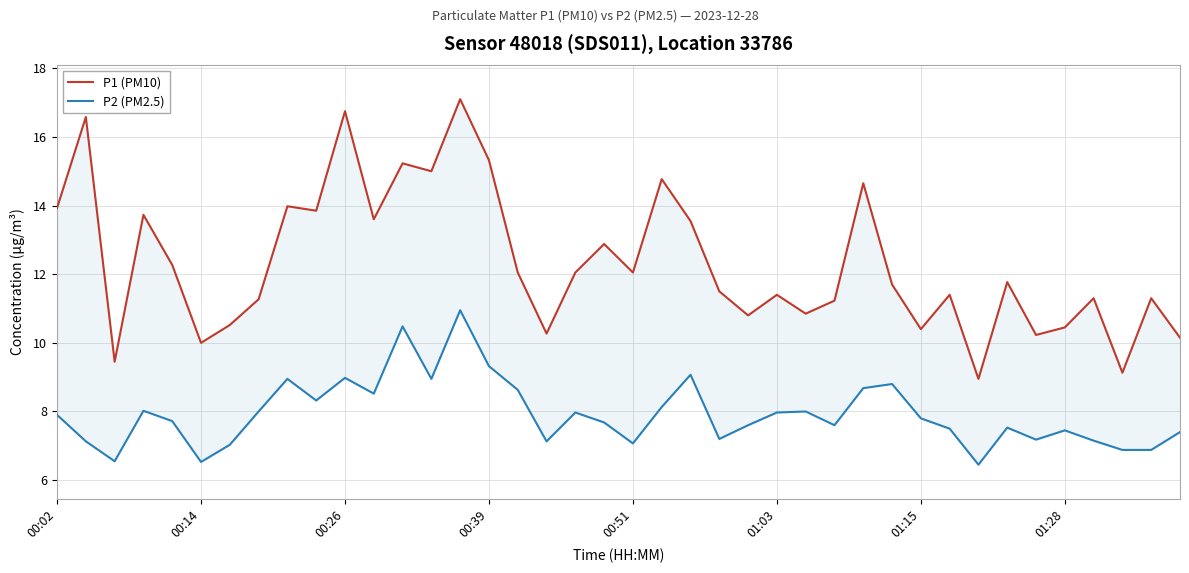

Reading left to right, list all the values displayed in this chart.

P1 (PM10): 13.9	16.6	9.4	13.7	12.3	10.0	10.5	11.3	14.0	13.8	16.8	13.6	15.2	15.0	17.1	15.3	12.1	10.3	12.1	12.9	12.1	14.8	13.6	11.5	10.8	11.4	10.8	11.2	14.7	11.7	10.4	11.4	8.9	11.8	10.2	10.4	11.3	9.1	11.3	10.2
P2 (PM2.5): 7.9	7.1	6.5	8.0	7.7	6.5	7.0	8.0	8.9	8.3	9.0	8.5	10.5	8.9	10.9	9.3	8.6	7.1	8.0	7.7	7.1	8.1	9.1	7.2	7.6	8.0	8.0	7.6	8.7	8.8	7.8	7.5	6.5	7.5	7.2	7.5	7.2	6.9	6.9	7.4